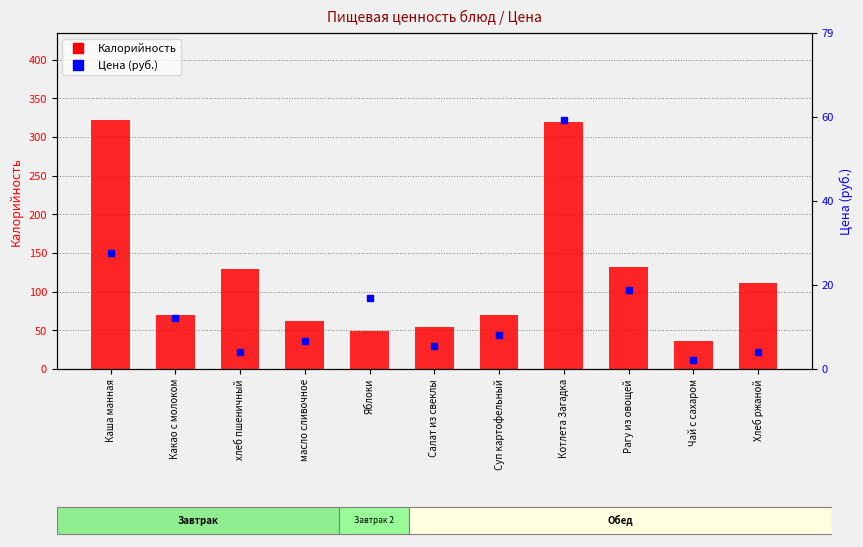

What is the minimum value for Калорийность?

36.0